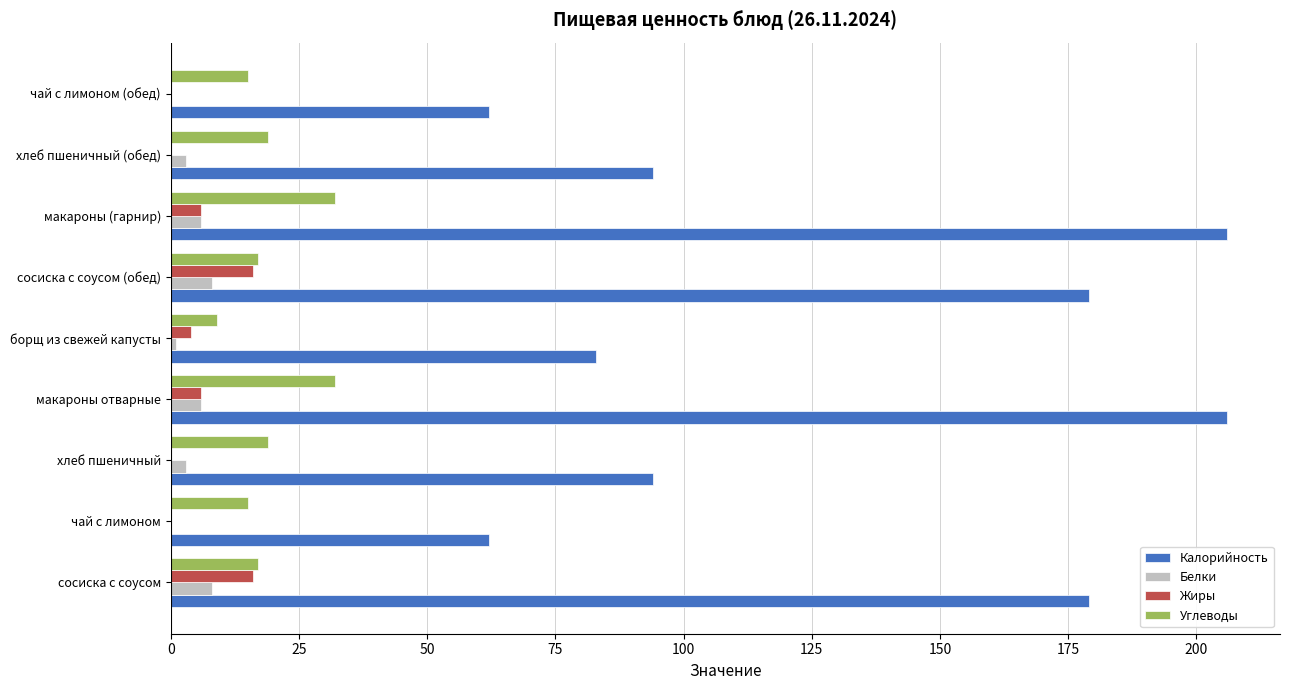

What is the total value across all series at макароны (гарнир)?

250